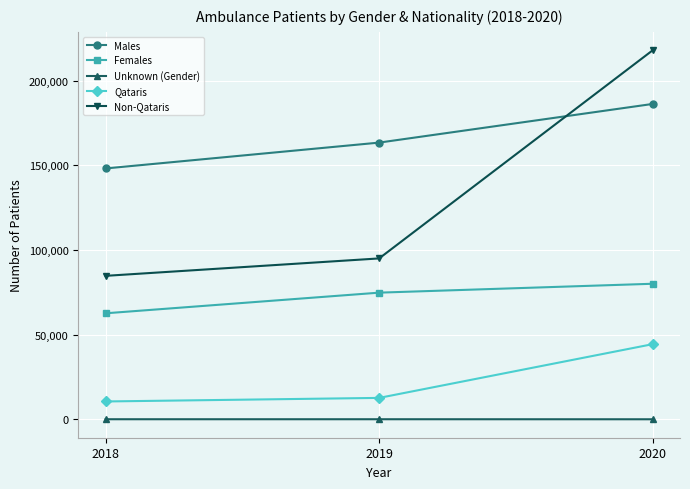

Is it true that Females equals 74858 at 2019?

True